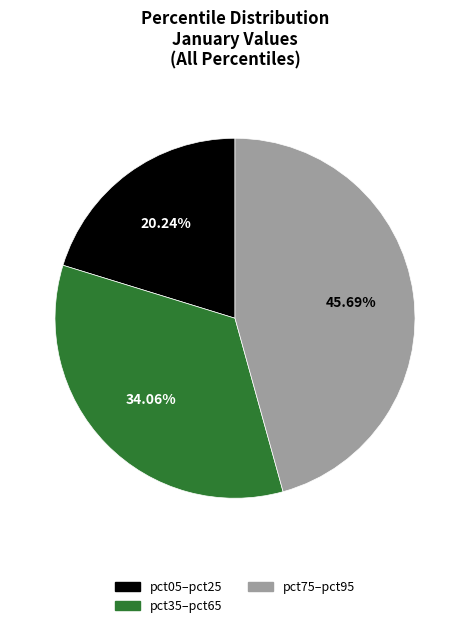

To the nearest percent, what is the difference between the largest and smallest slice percentages?

25%